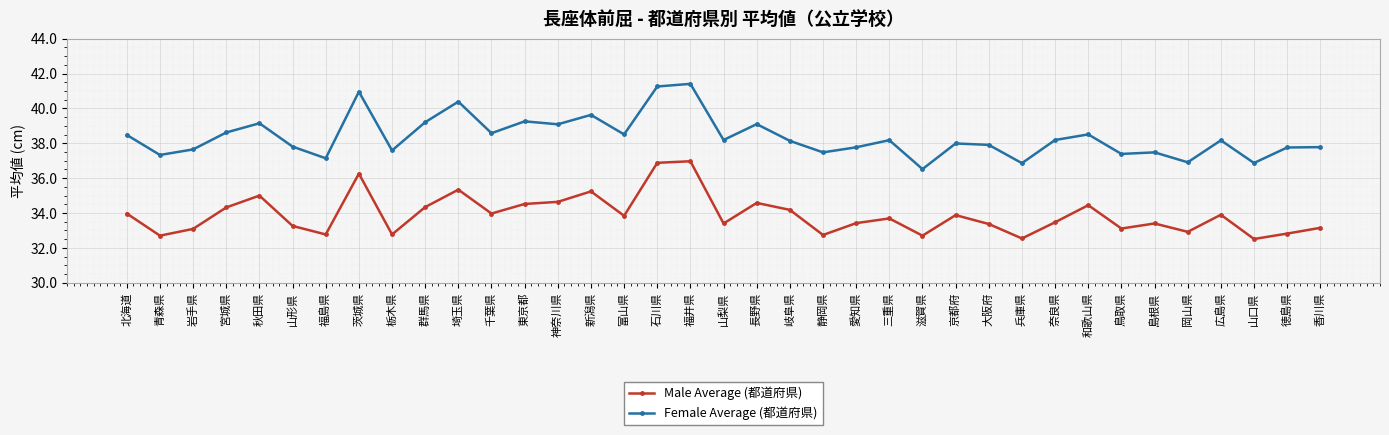

Count the number of categories in the chart.

37